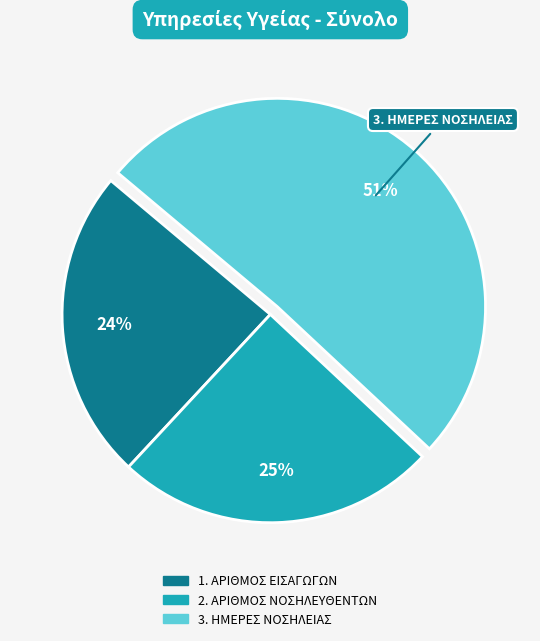

Do 1. ΑΡΙΘΜΟΣ ΕΙΣΑΓΩΓΩΝ and 3. ΗΜΕΡΕΣ ΝΟΣΗΛΕΙΑΣ together represent more than half of the pie?

Yes